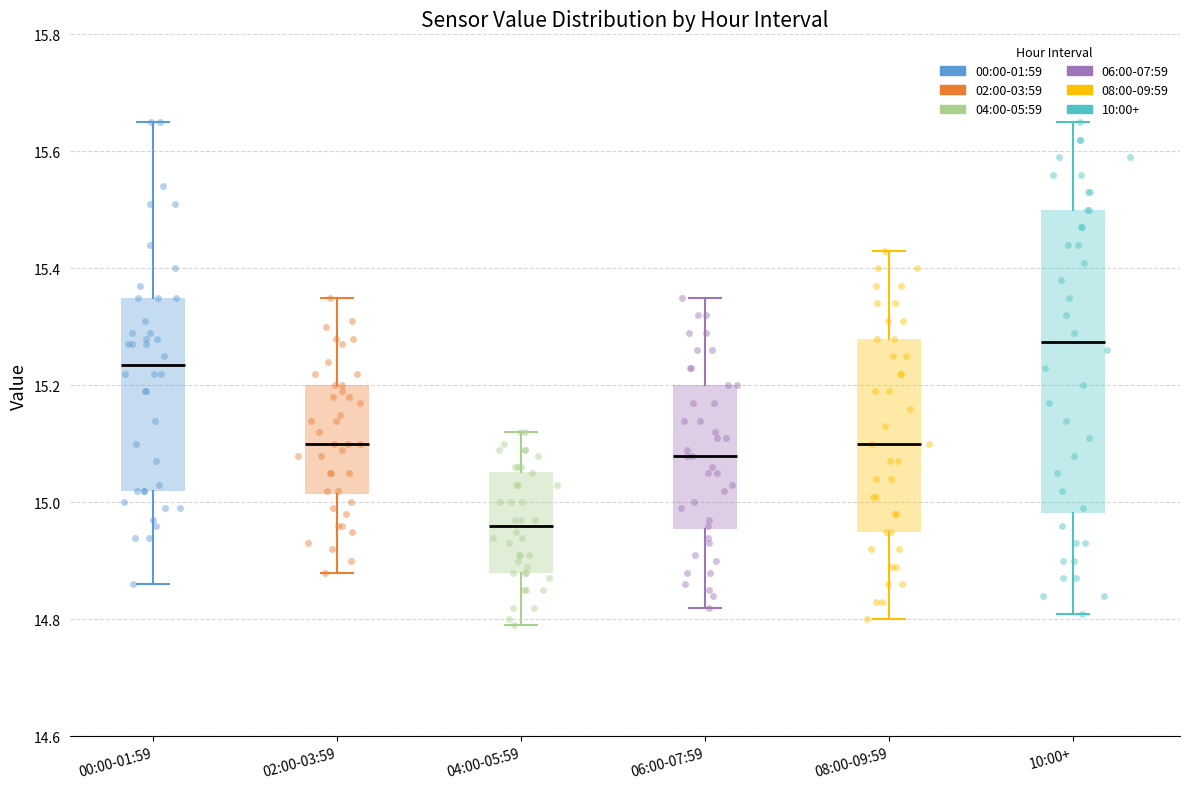

Comparing the boxes themselves (not the whiskers), which one is the tallest?

10:00+